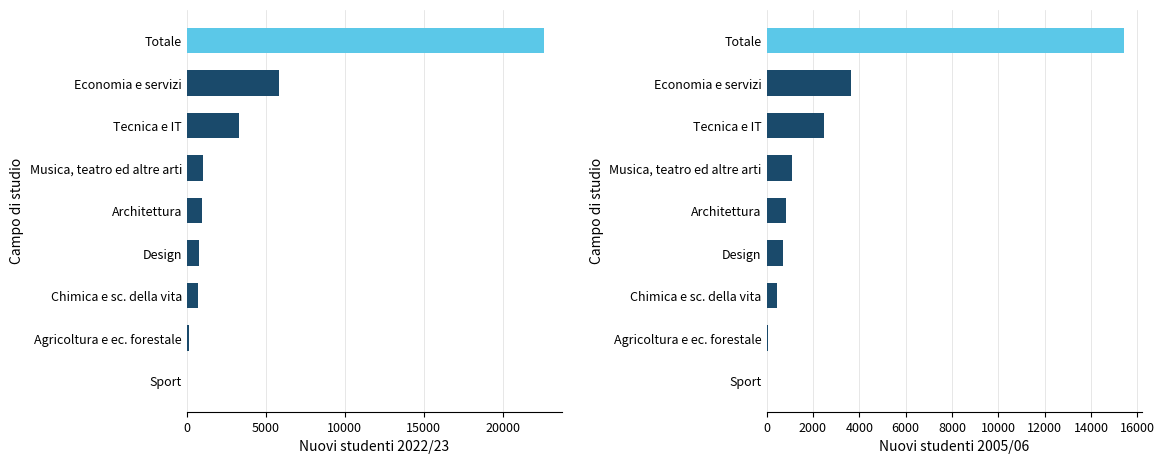

What is the average value of the Nuovi studenti 2005/06 series?

2751